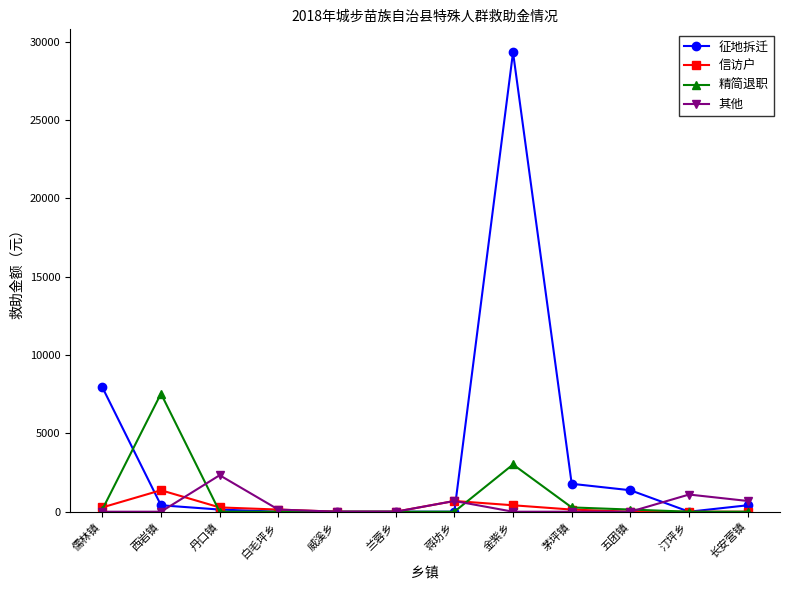

What position from the left is 蒋坊乡?

7